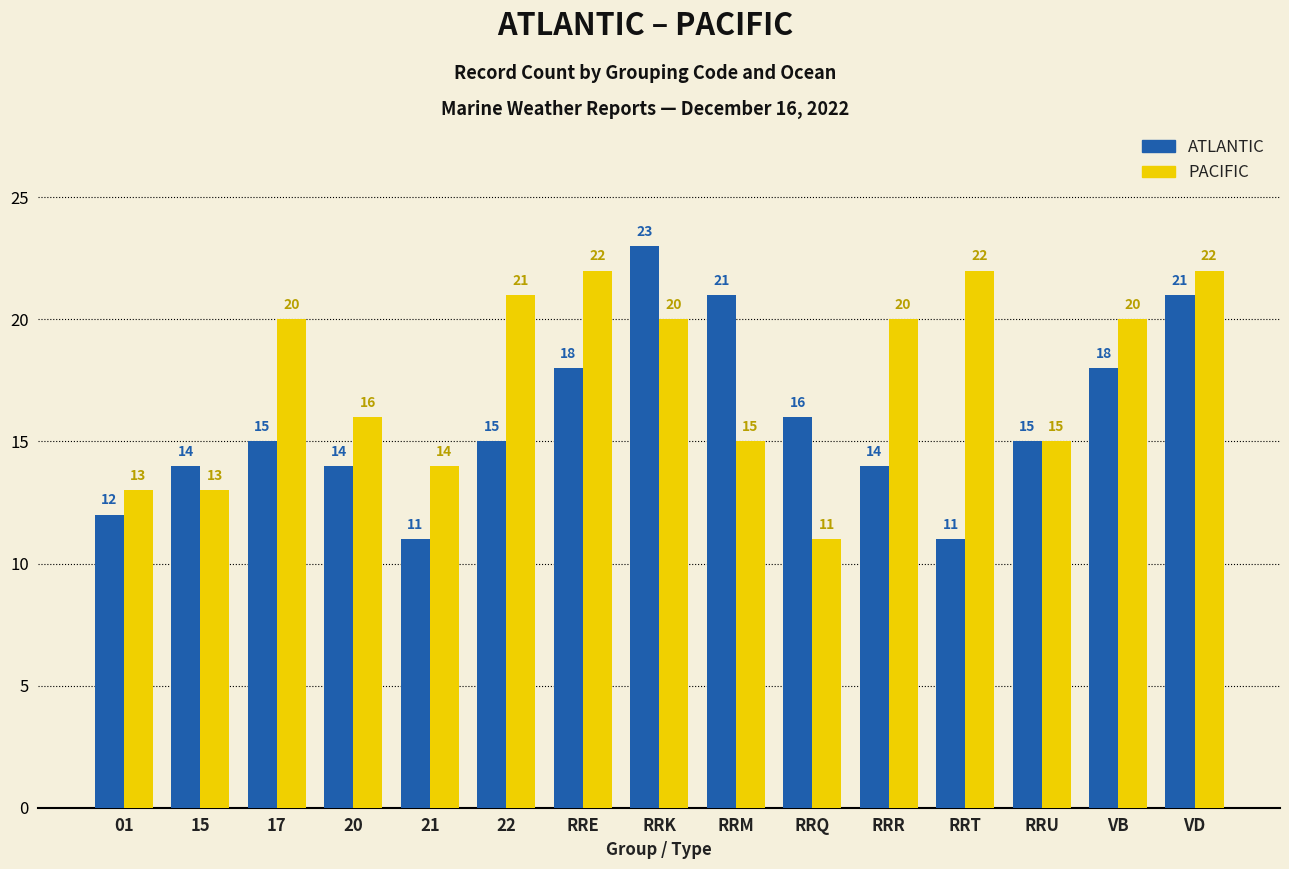

List the series in order of their peak value, highest first.

ATLANTIC, PACIFIC